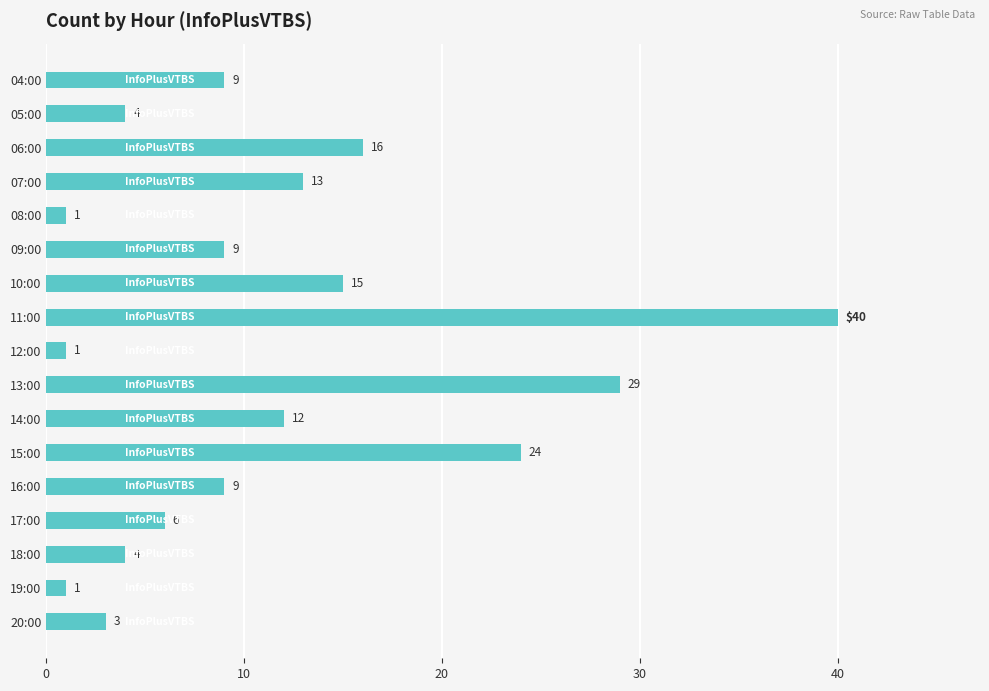

What position from the bottom is 17:00?

4